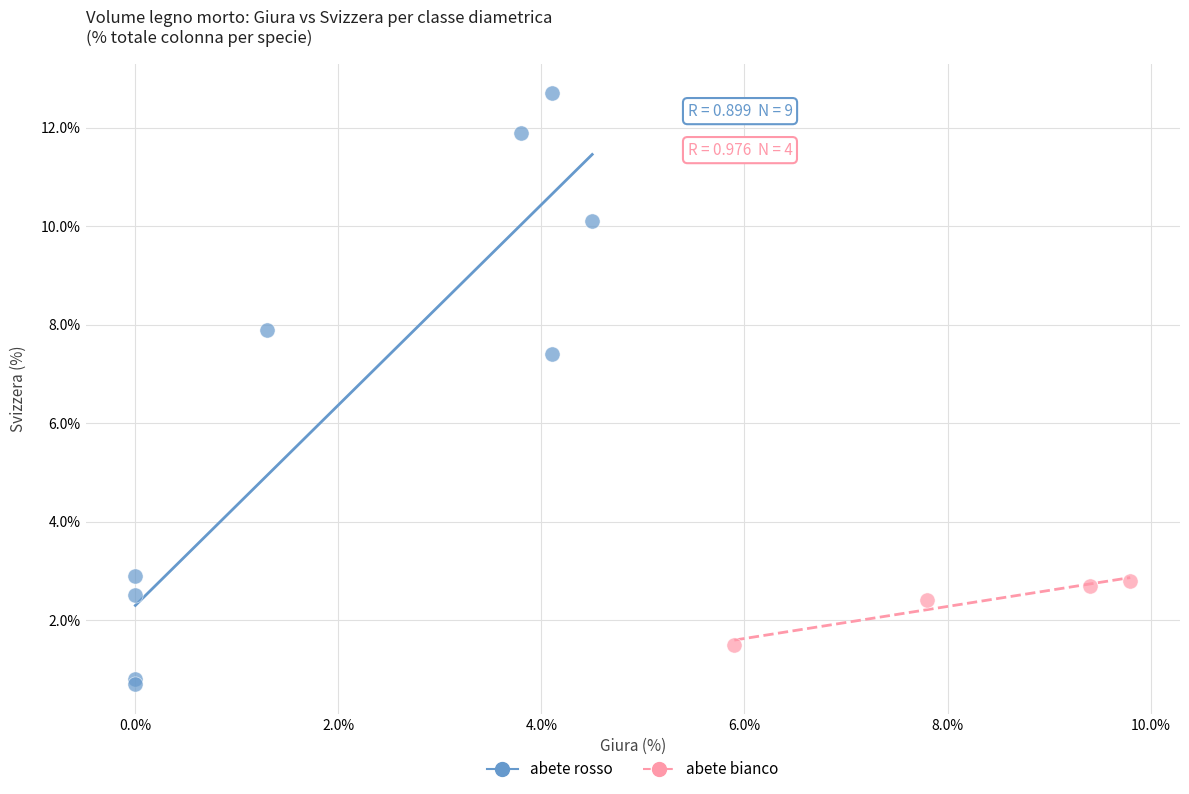

Which series has the largest Y range (max minus min)?

abete rosso